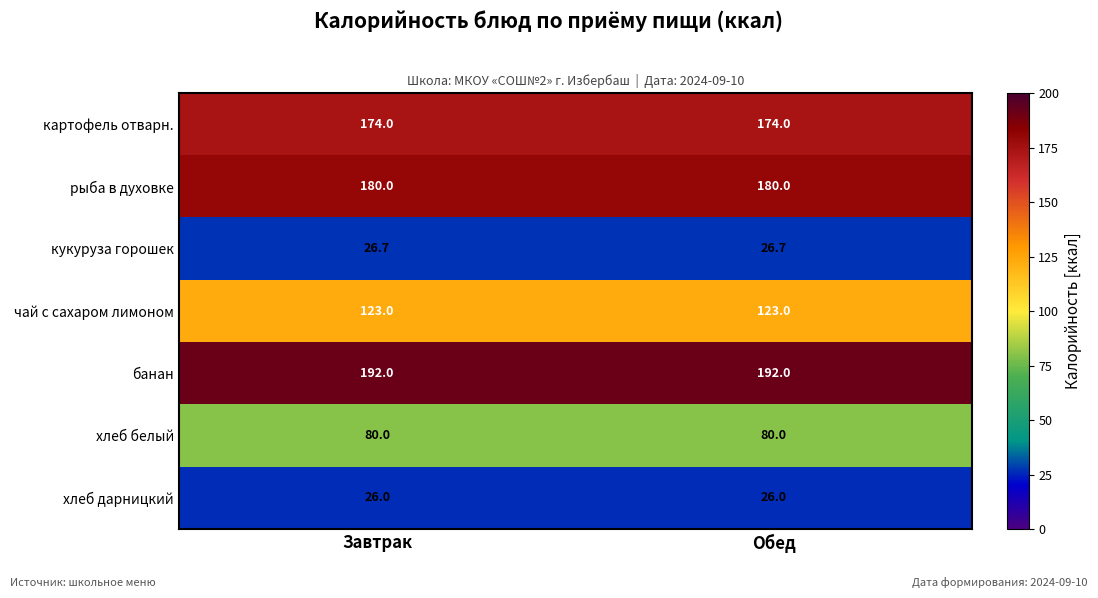

What is the lowest value of the хлеб белый series?

80.0